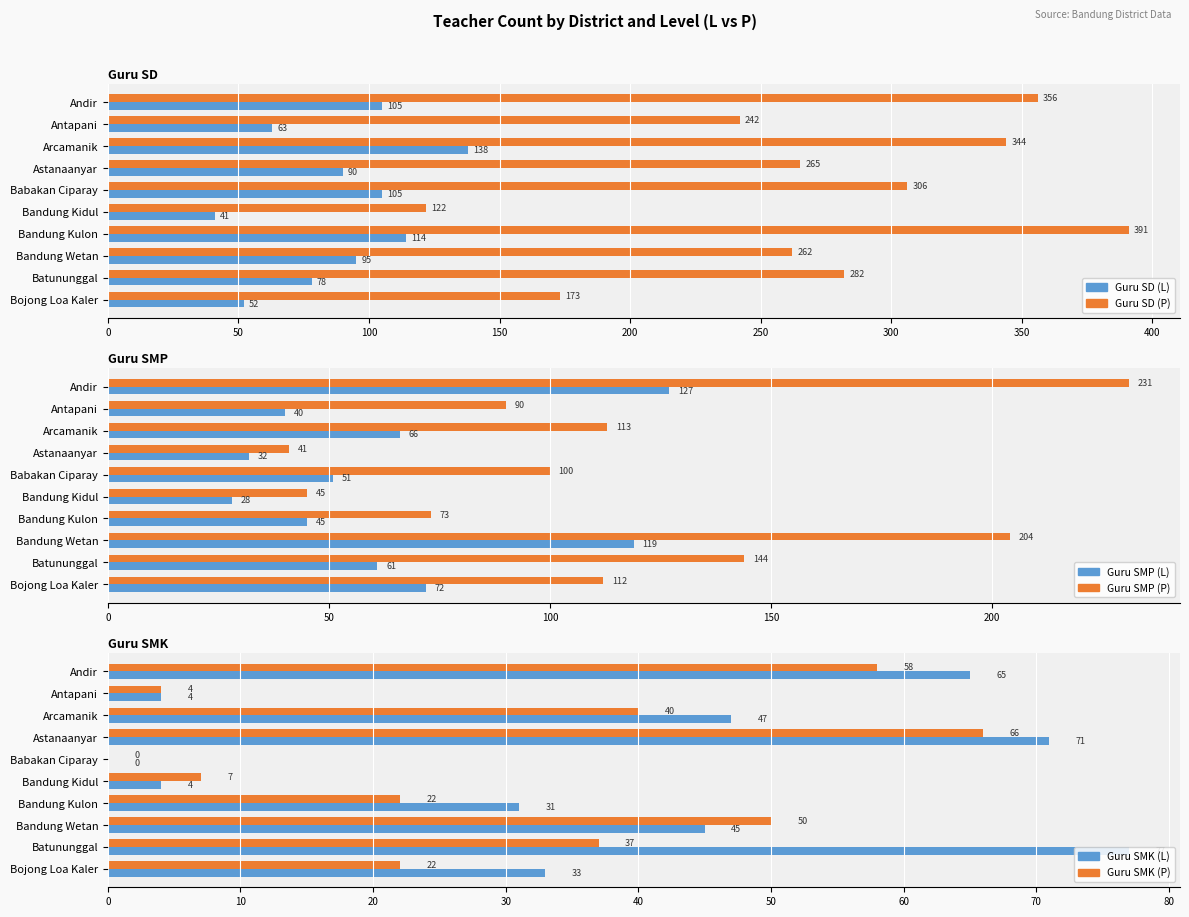

How many values in the Guru SMP (P) series are below 112?

5